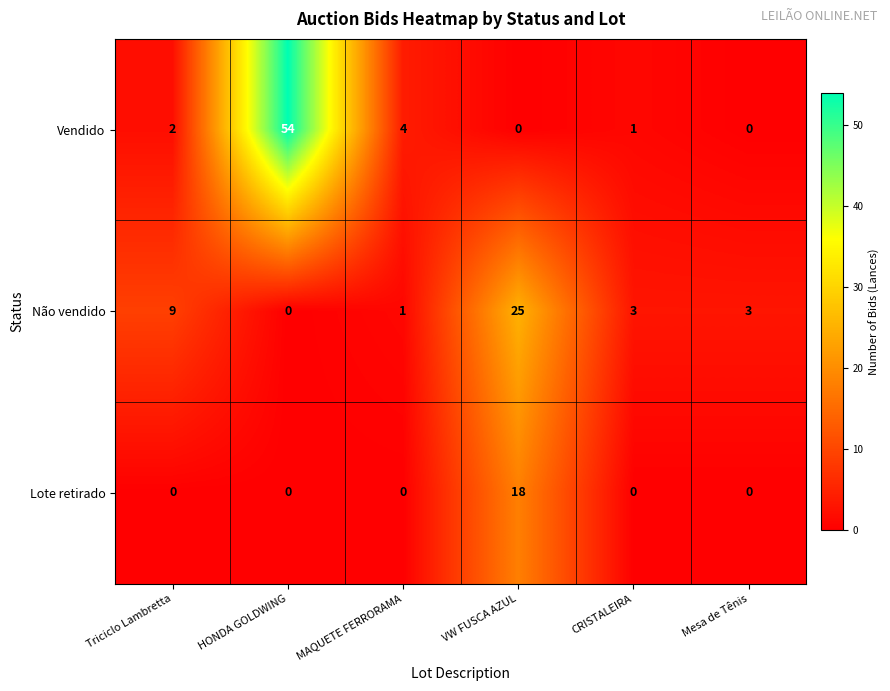

At Triciclo Lambretta, list the series in order from smallest to largest.

Lote retirado, Vendido, Não vendido